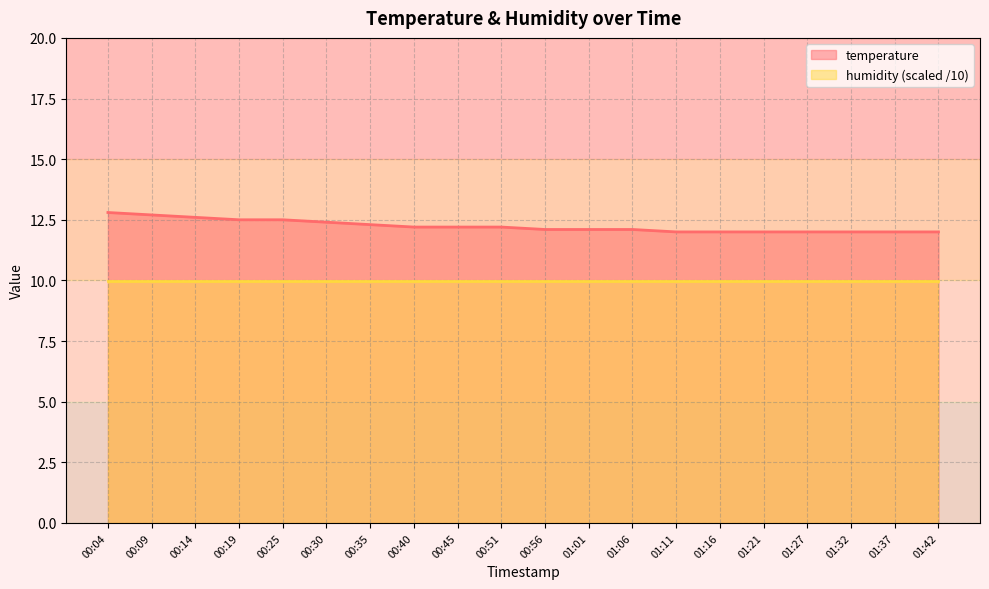

How many categories are shown in the chart?

20